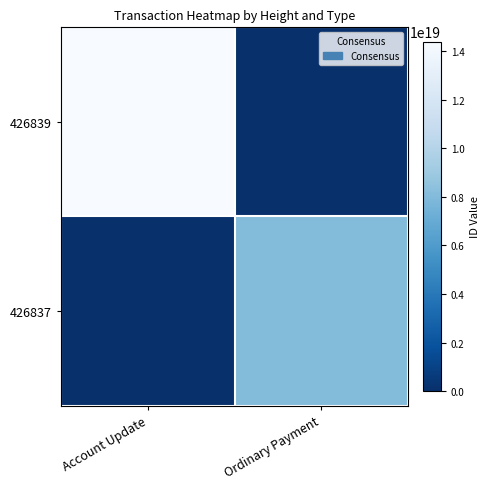

List the series in order of their overall mean, highest first.

426839, 426837